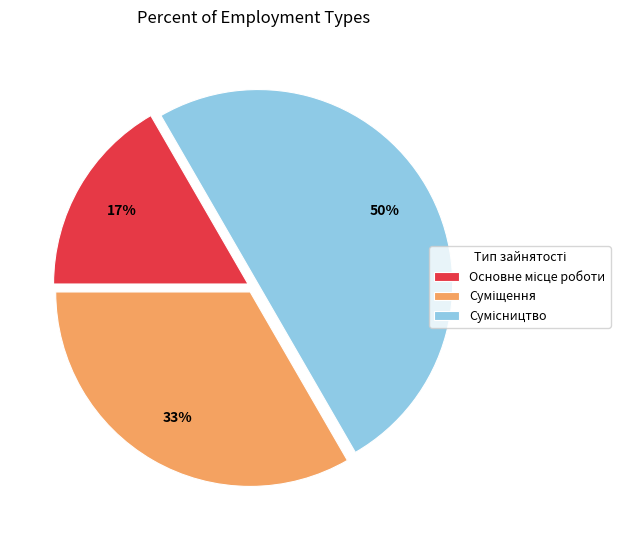

To the nearest percent, what is the average slice percentage?

33%